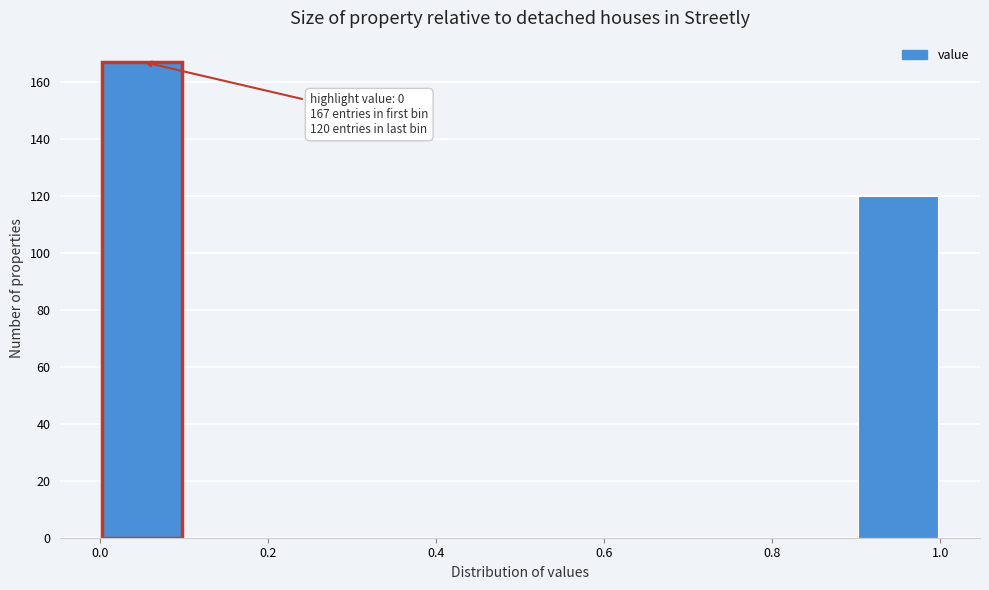

Which range on the x-axis has the tallest bar?

0.0 to 0.1